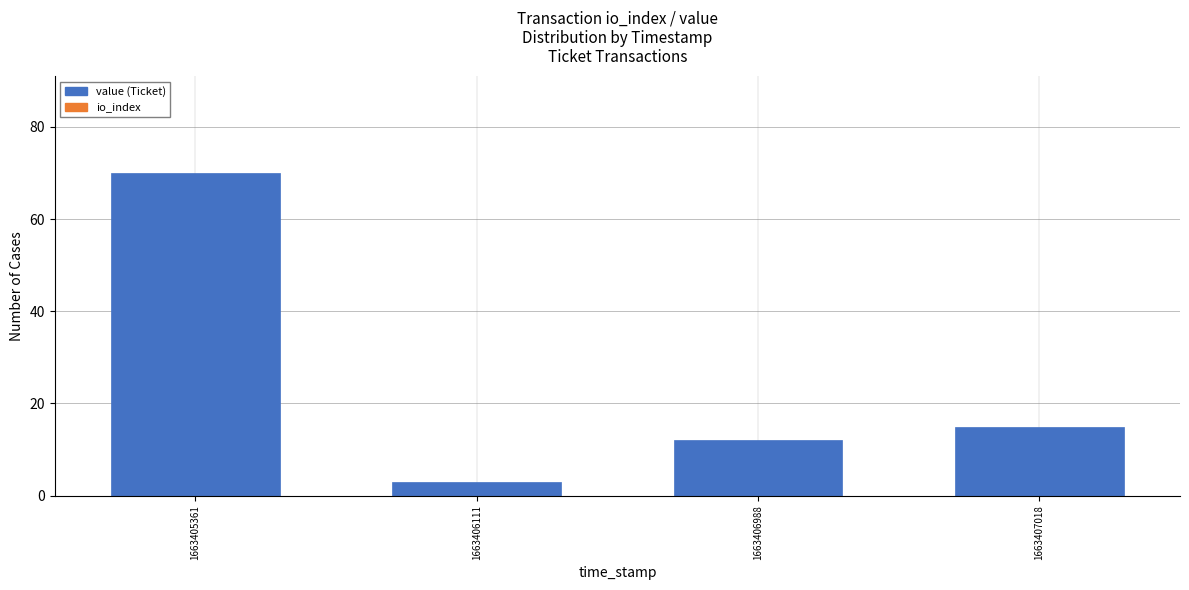

Reading left to right, what are all the values shown in this chart?

70	3	12	15